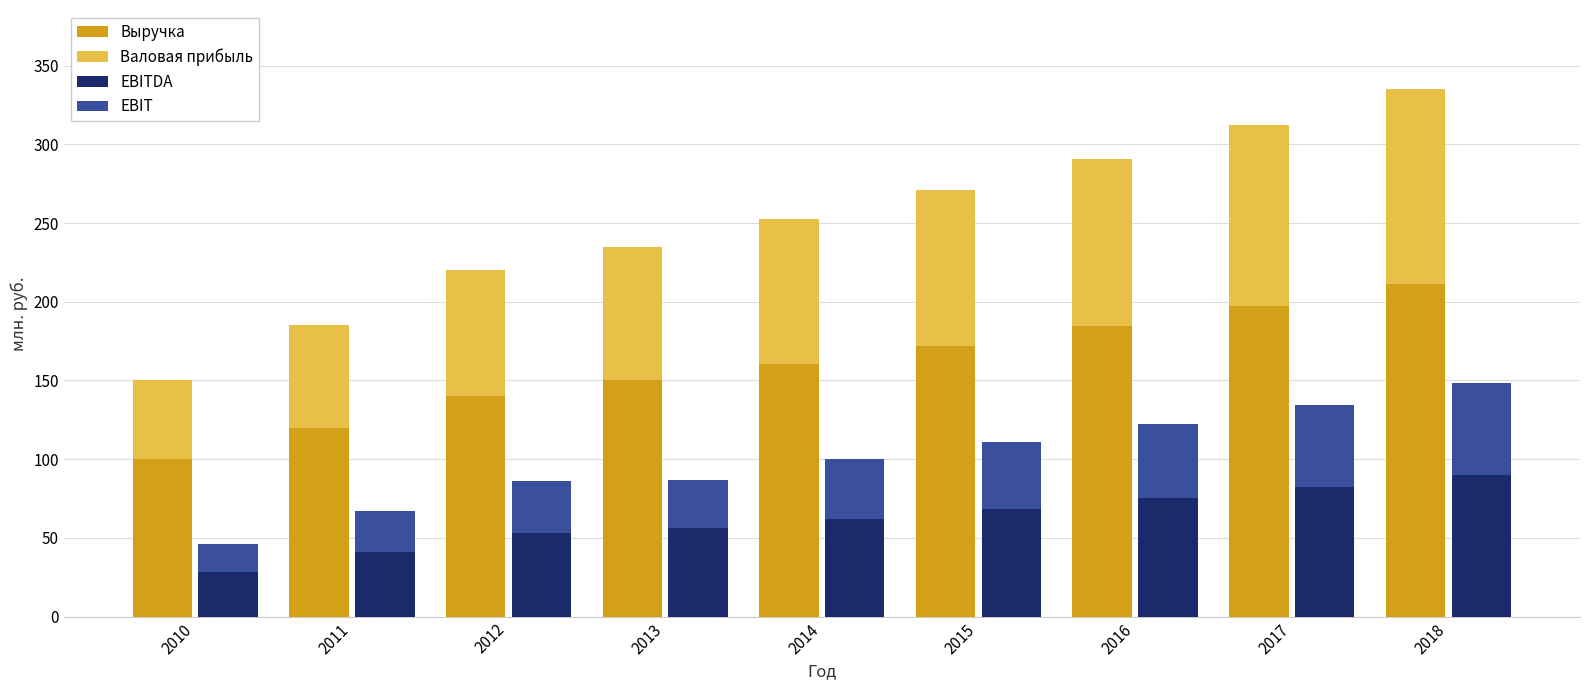

What are all the series names shown in the legend?

Выручка, Валовая прибыль, EBITDA, EBIT